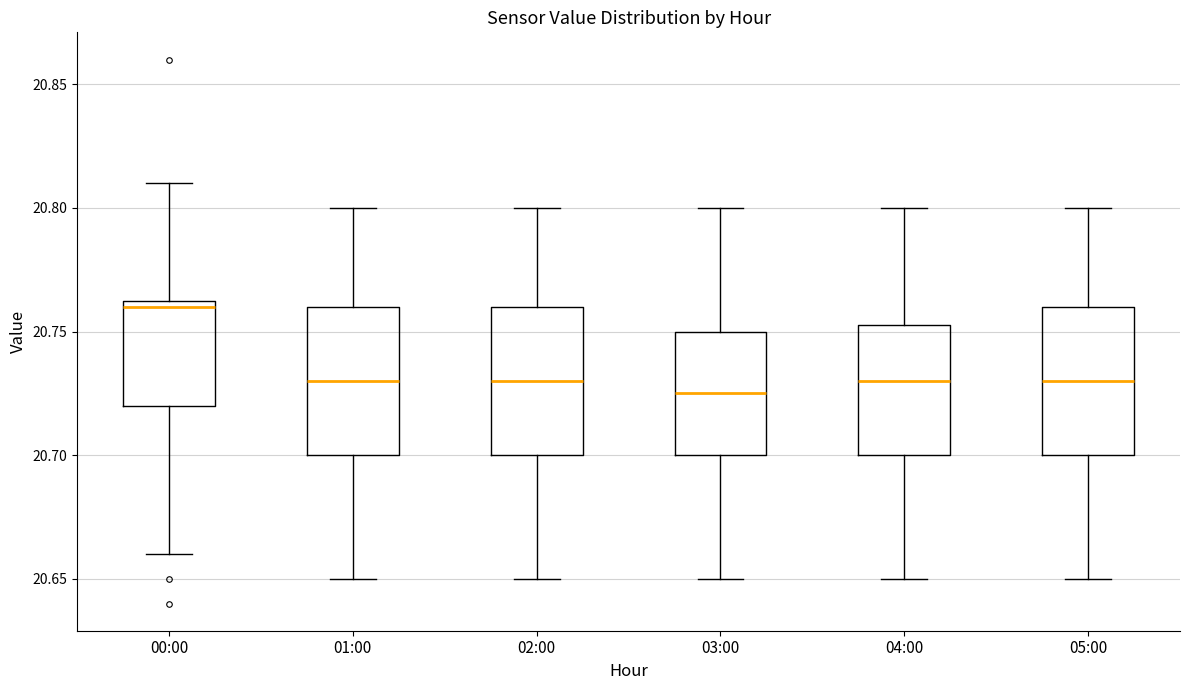

Where does the lower whisker of the box for 05:00 end on the y-axis? The values are not printed on the chart, so give them approximately, as read against the axis.

20.650